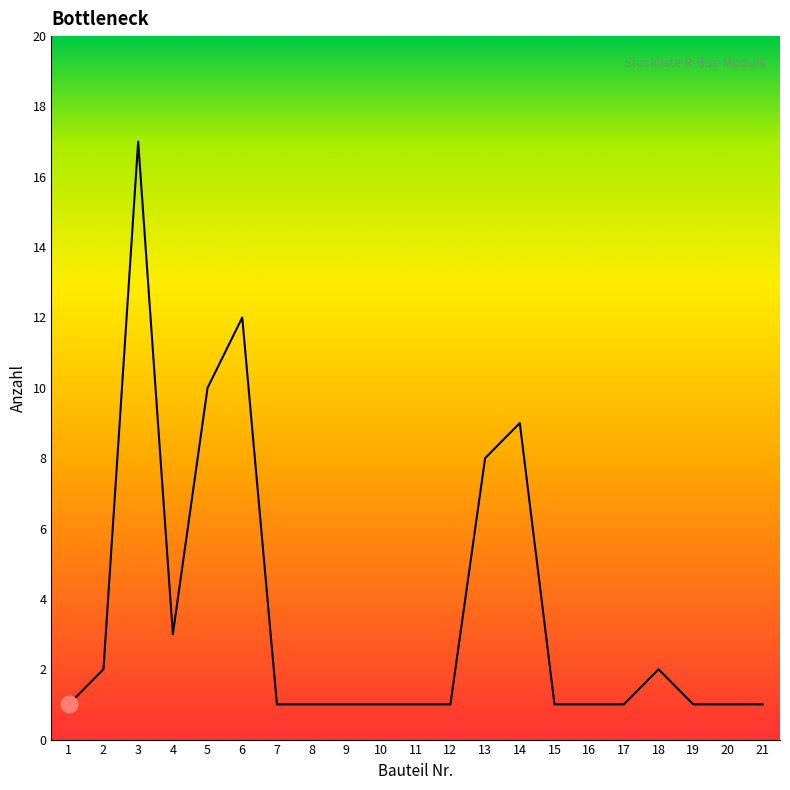

Does the chart have visible grid lines?

No